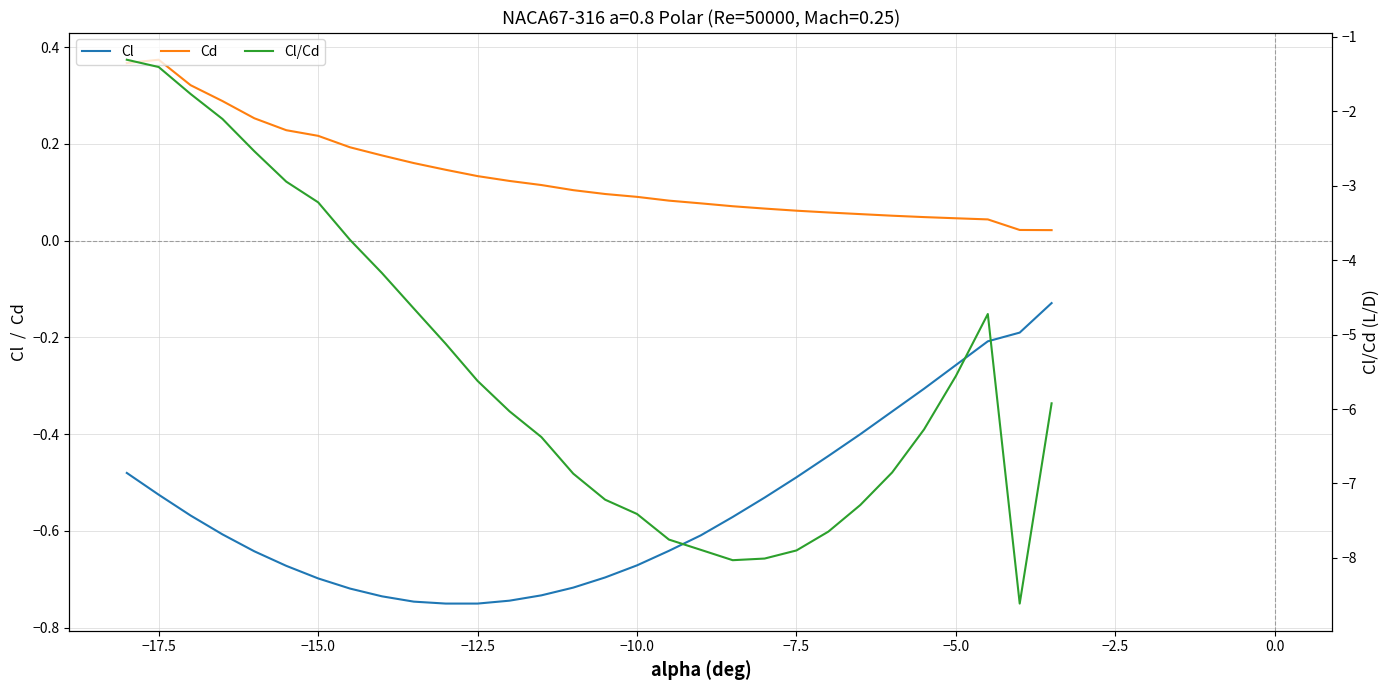

True or false: Cl/Cd and Cl intersect in this chart.

False